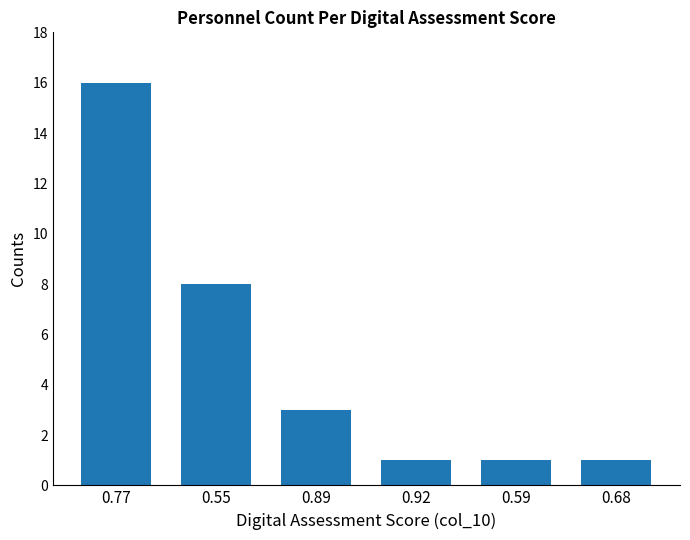

What is the sum of the values at 0.59 and 0.55?

9